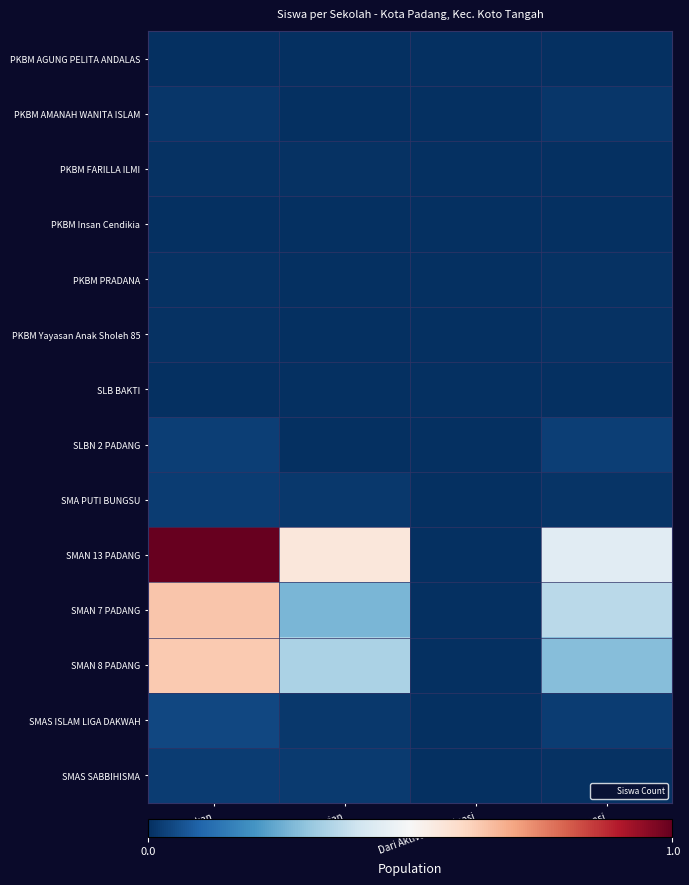

Which category has the highest value across all series?

Disalurkan